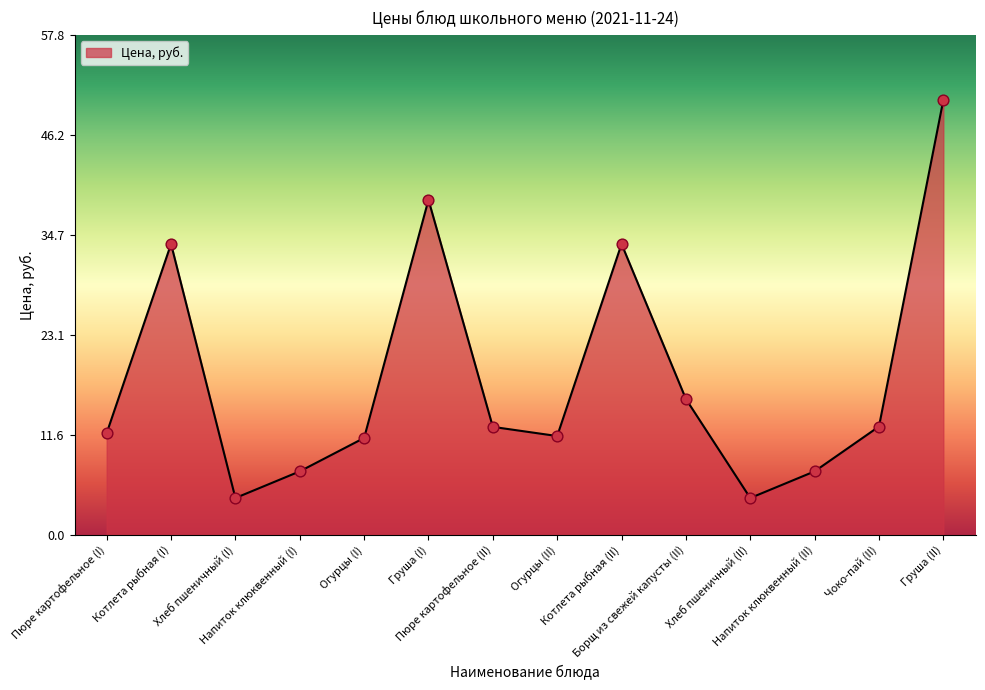

Which has a higher value, Хлеб пшеничный (II) or Котлета рыбная (I)?

Котлета рыбная (I)